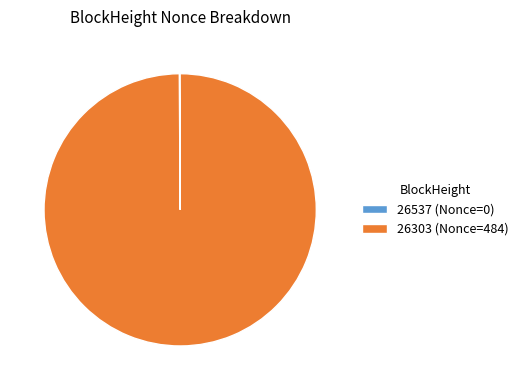

Is there any slice that represents more than half of the pie?

Yes